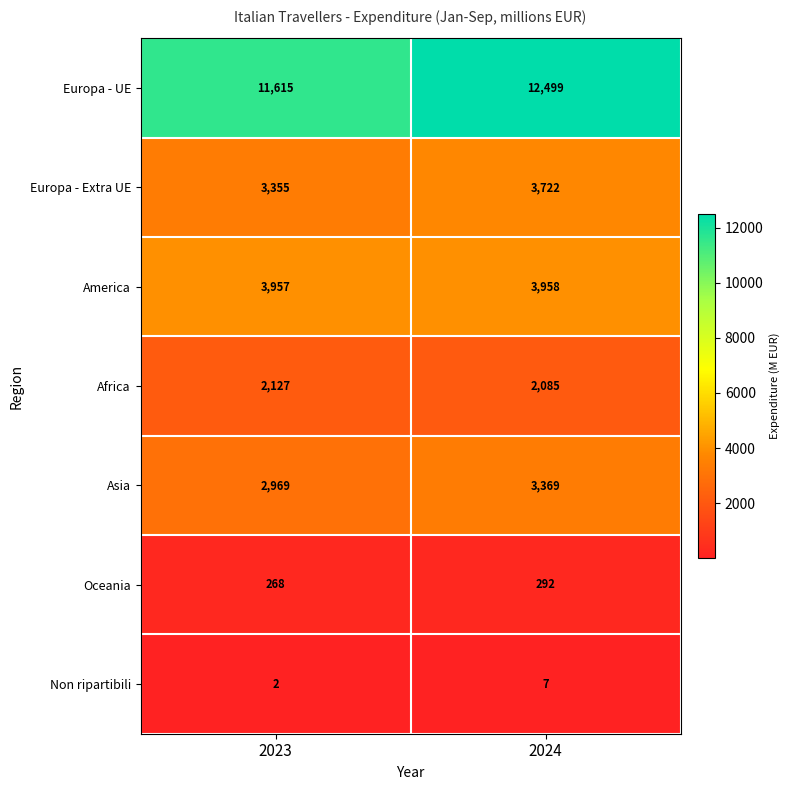

Reading left to right, transcribe all the data shown in this chart.

Europa - UE: 2023=11615	2024=12499
Europa - Extra UE: 2023=3355	2024=3722
America: 2023=3957	2024=3958
Africa: 2023=2127	2024=2085
Asia: 2023=2969	2024=3369
Oceania: 2023=268	2024=292
Non ripartibili: 2023=2	2024=7